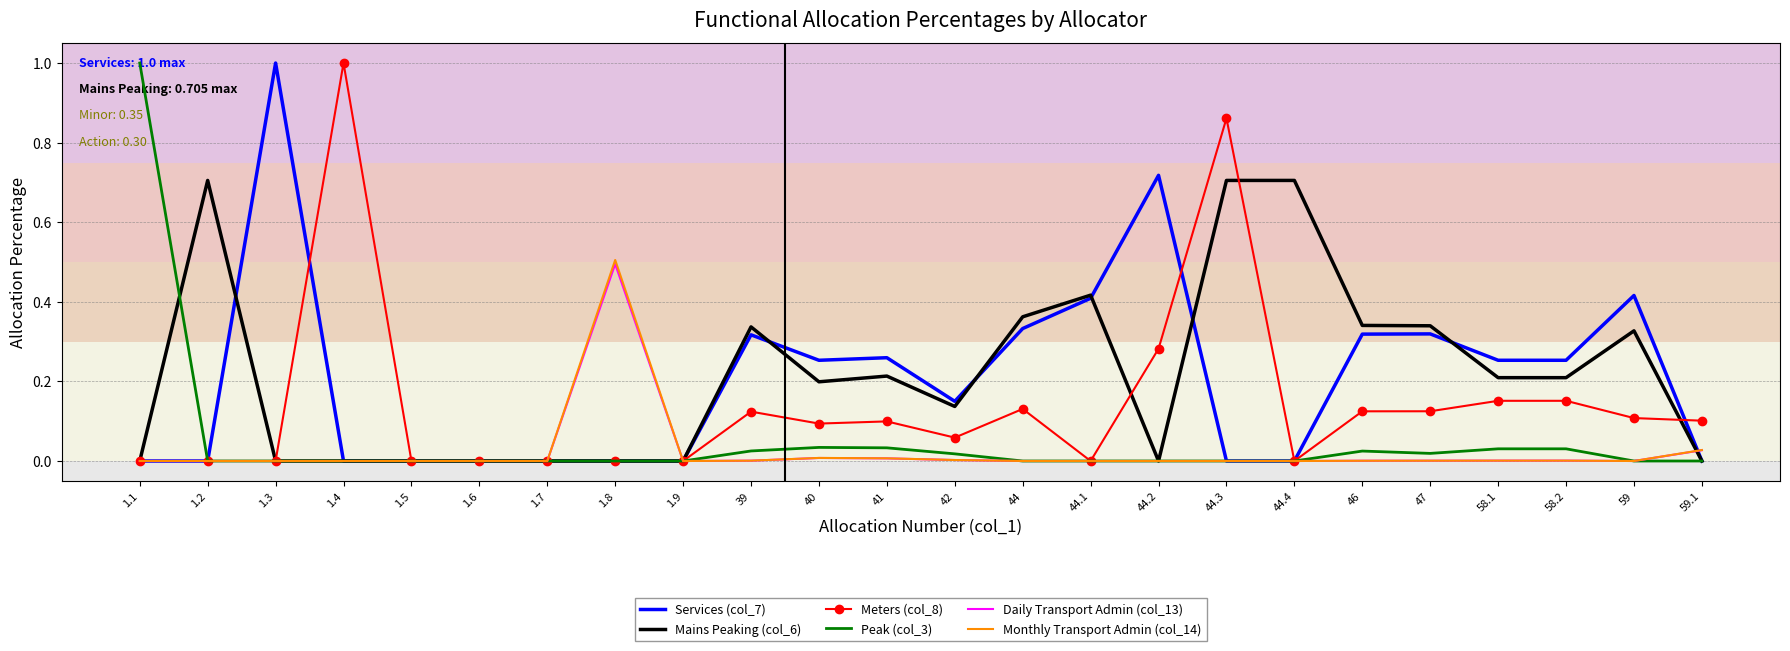

Between 1.6 and 44.3, which series saw the biggest shift?

Meters (col_8)